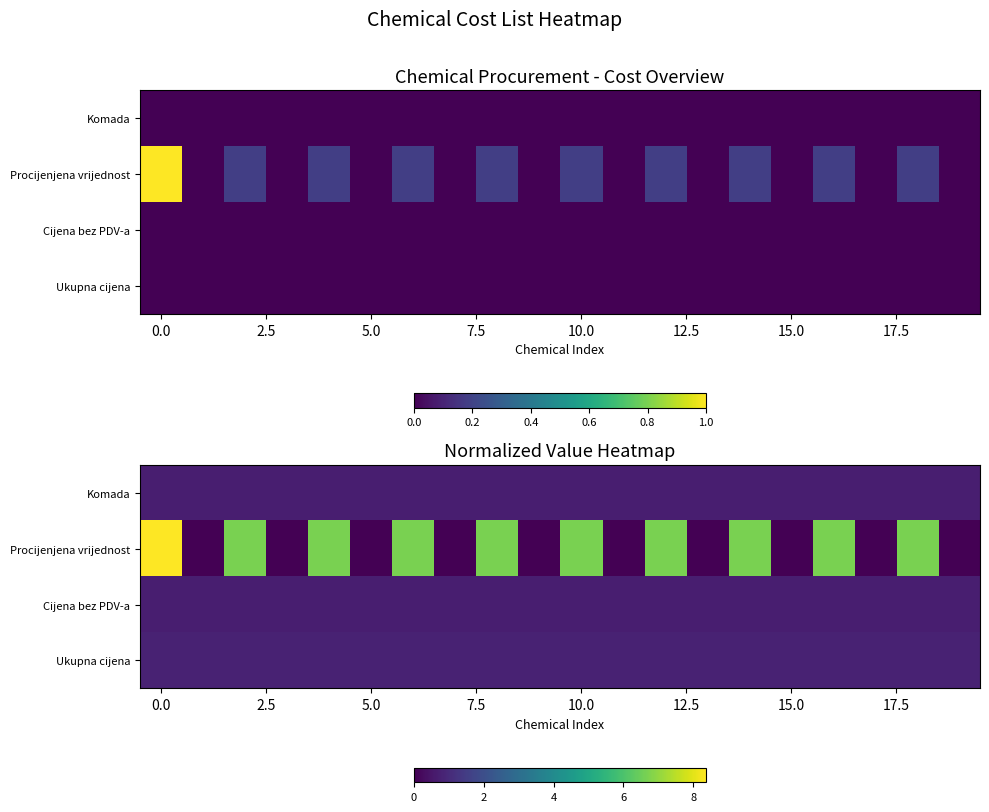

What is the average value of the Procijenjena vrijednost series?

3.4